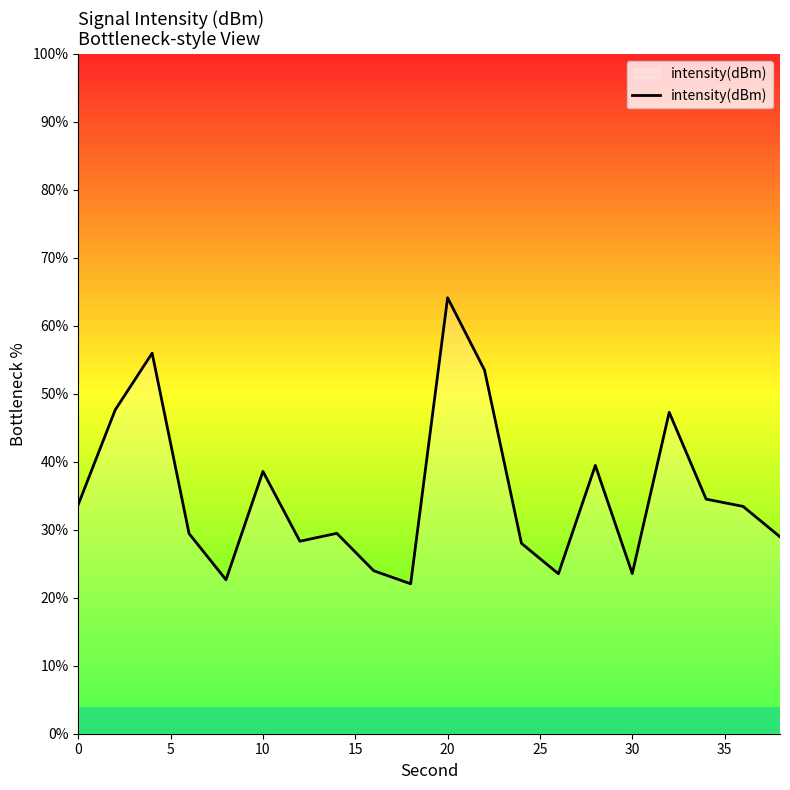

What is the maximum value for intensity(dBm)?

64.1